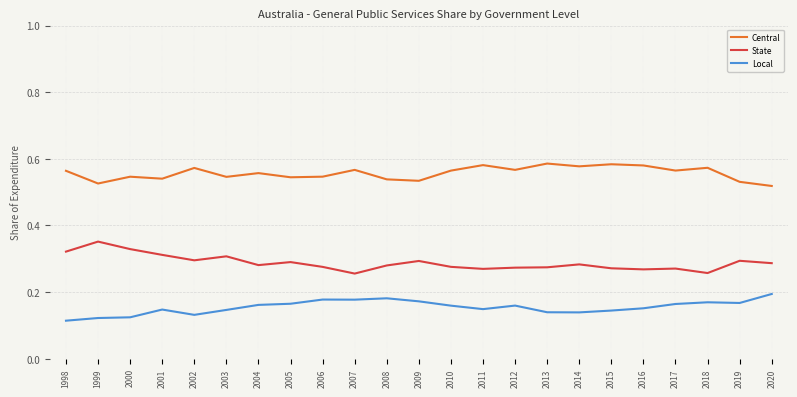

Which category has the highest value in the State series?

1999